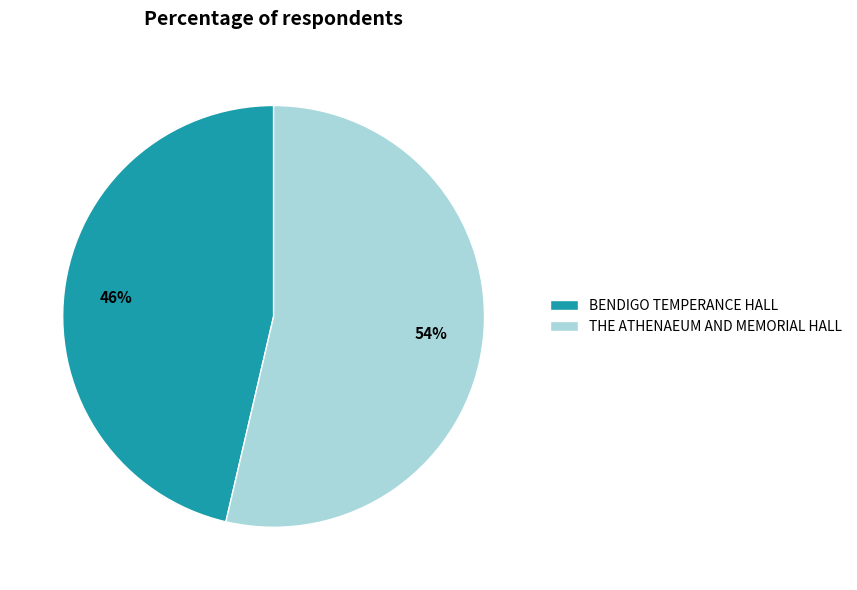

Is it true that THE ATHENAEUM AND MEMORIAL HALL is 54% of the pie?

True